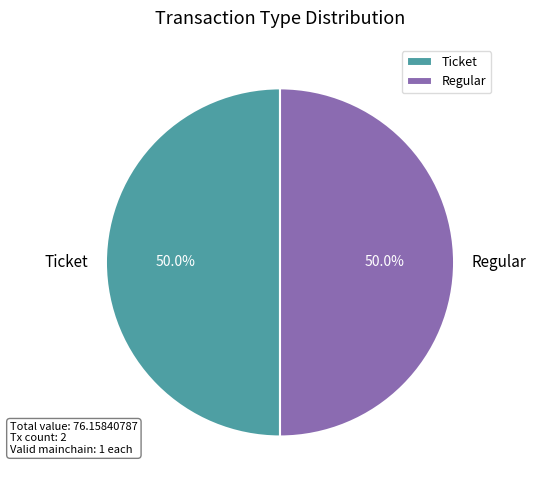

How many slices are in this pie chart?

2